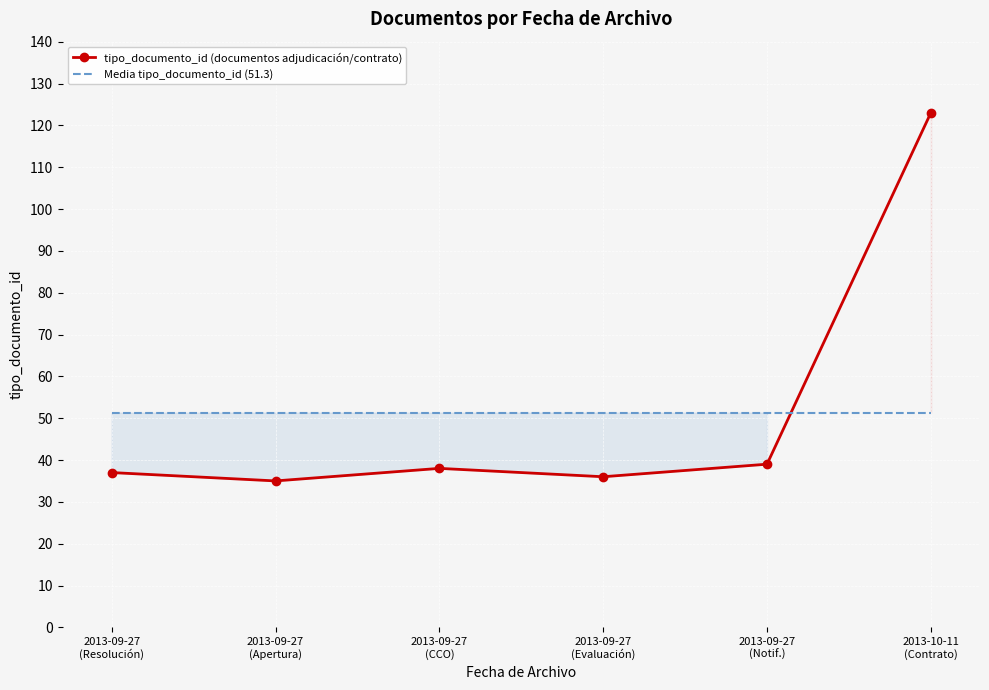

Where do Media tipo_documento_id (51.3) and tipo_documento_id (documentos adjudicación/contrato) first cross each other?

2013-09-27
(Notif.) and 2013-10-11
(Contrato)